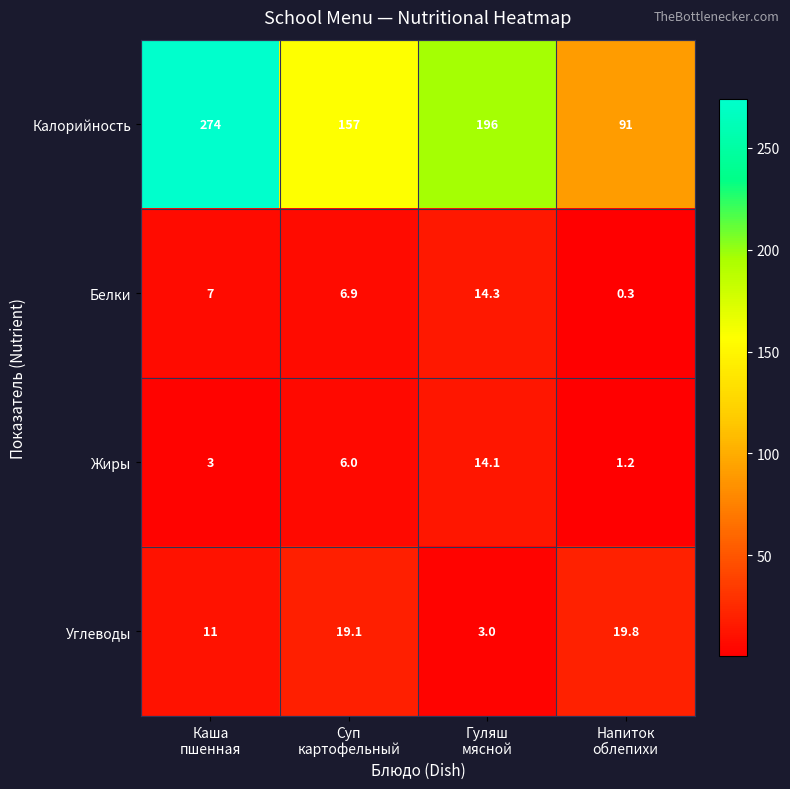

What is the sum of all Калорийность values?

718.0